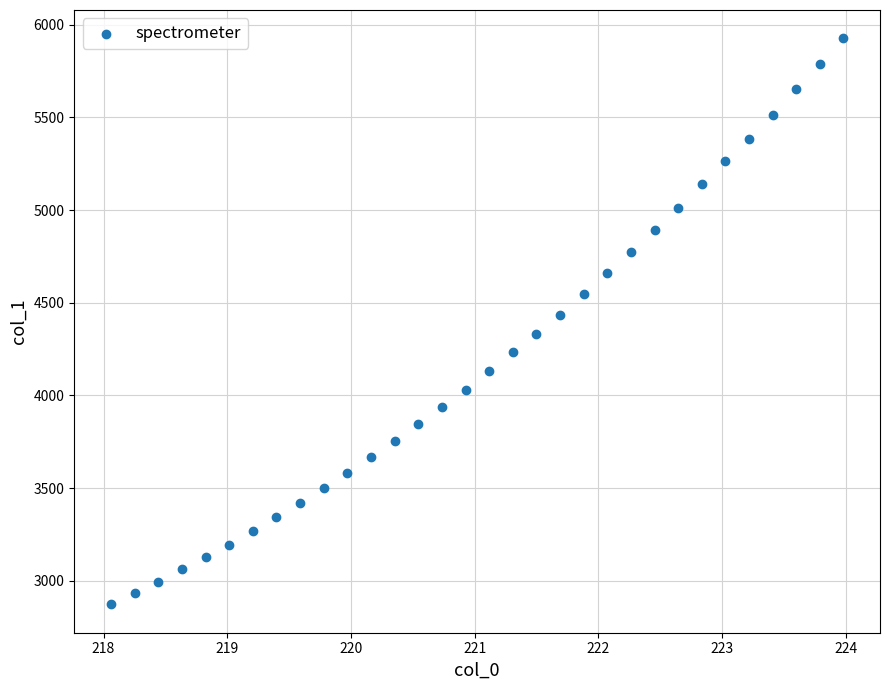

What is the range of X values (max minus min)?

5.9